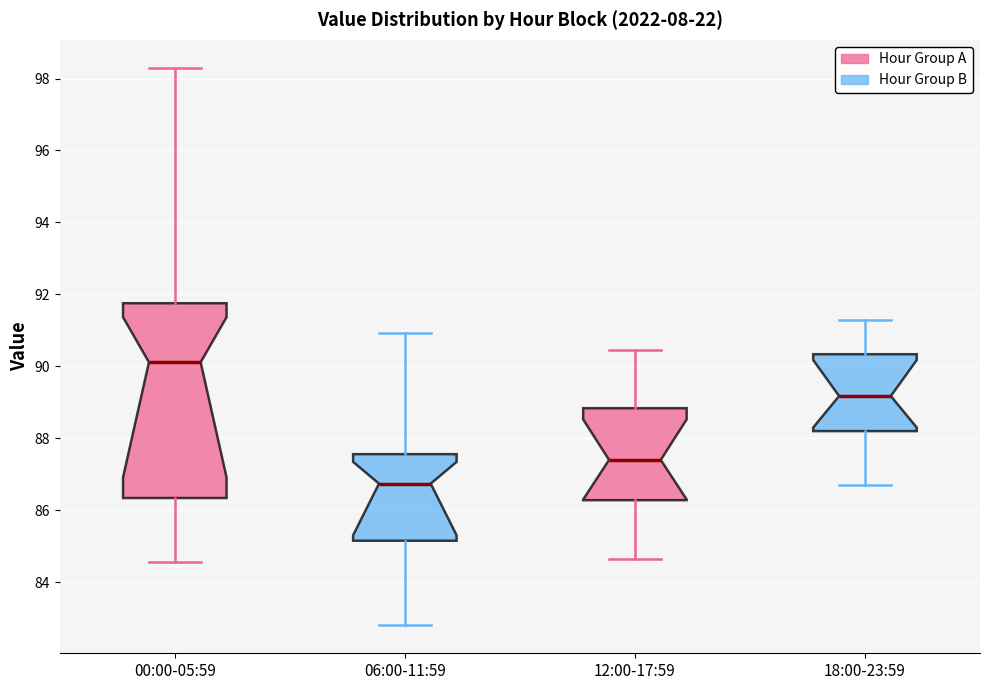

Comparing the boxes themselves (not the whiskers), which one is the tallest?

00:00-05:59